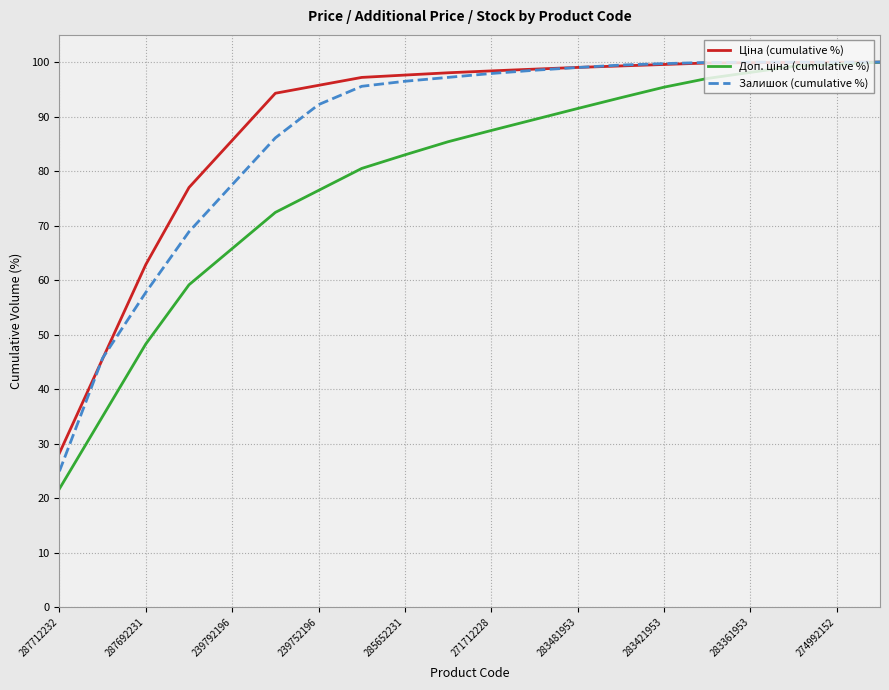

What is the smallest value displayed?

21.7